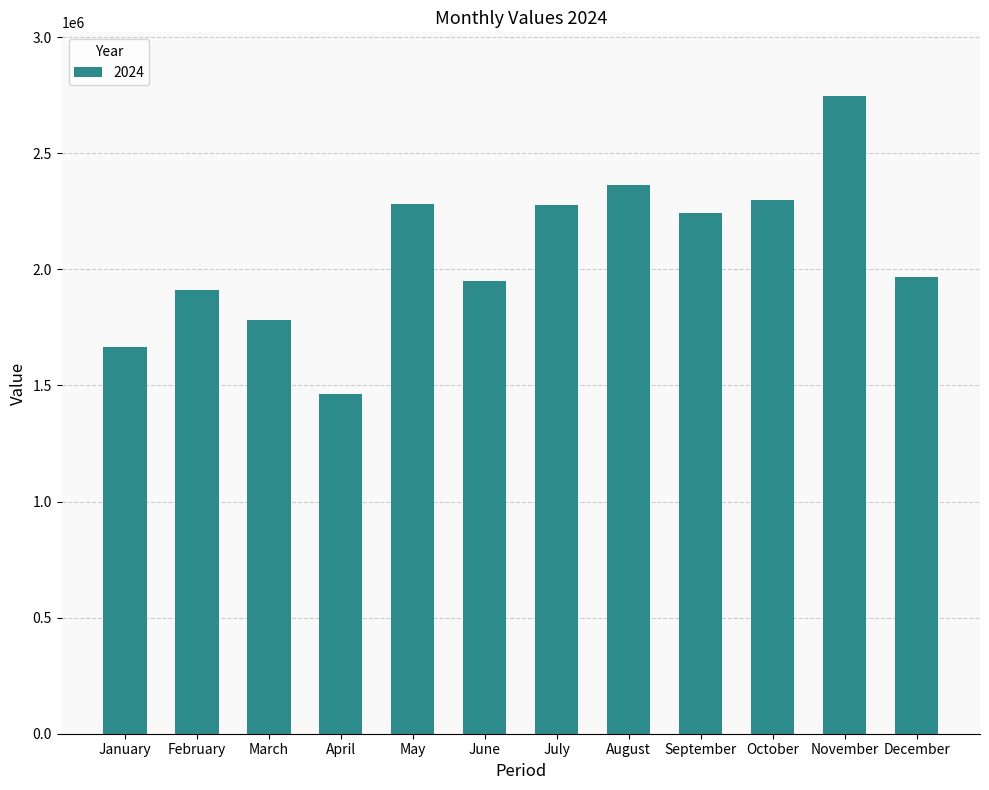

What is the sum of the values at March and April?

3246832